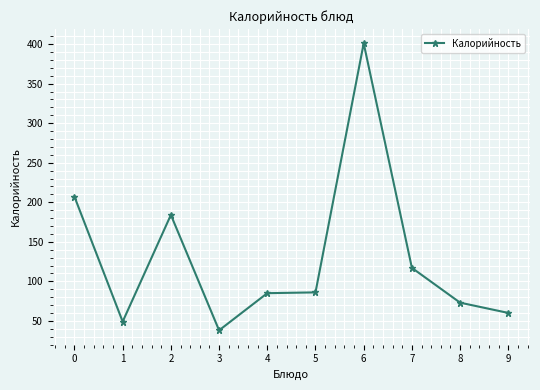

How many distinct data groups are displayed?

1